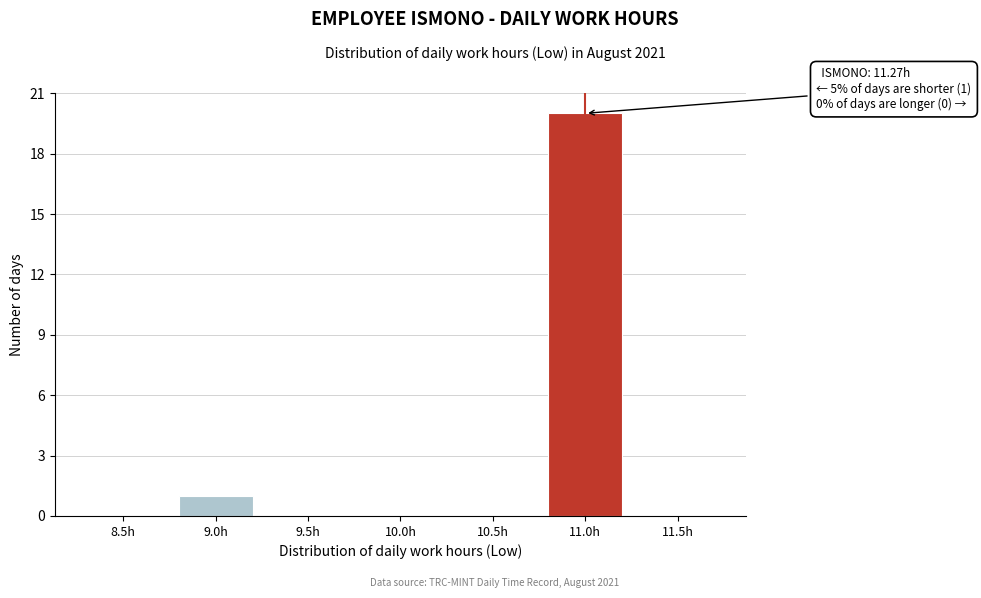

Reading left to right, what are all the values shown in this chart?

8.5h=0	9.0h=1	9.5h=0	10.0h=0	10.5h=0	11.0h=20	11.5h=0